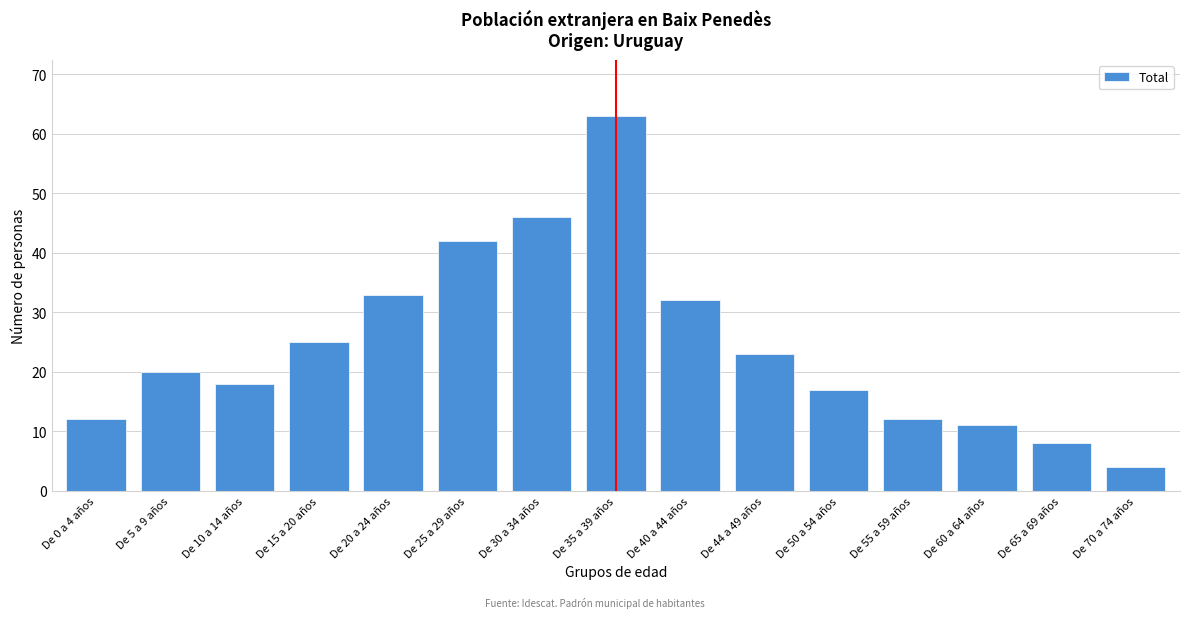

Reading right to left, list all the values displayed in this chart.

De 70 a 74 años=4	De 65 a 69 años=8	De 60 a 64 años=11	De 55 a 59 años=12	De 50 a 54 años=17	De 44 a 49 años=23	De 40 a 44 años=32	De 35 a 39 años=63	De 30 a 34 años=46	De 25 a 29 años=42	De 20 a 24 años=33	De 15 a 20 años=25	De 10 a 14 años=18	De 5 a 9 años=20	De 0 a 4 años=12